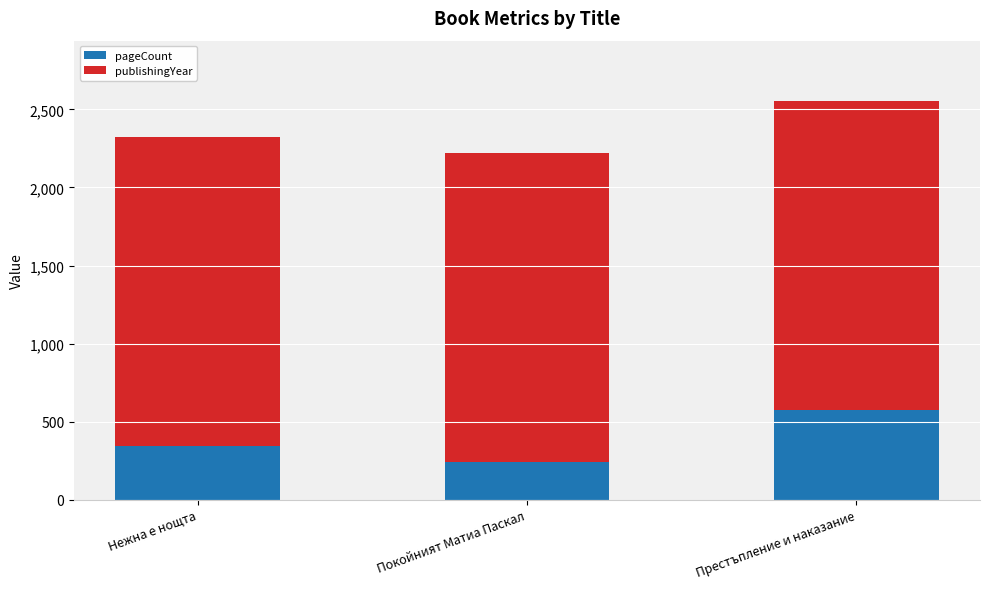

What is the difference between the maximum and minimum values in the pageCount series?

336